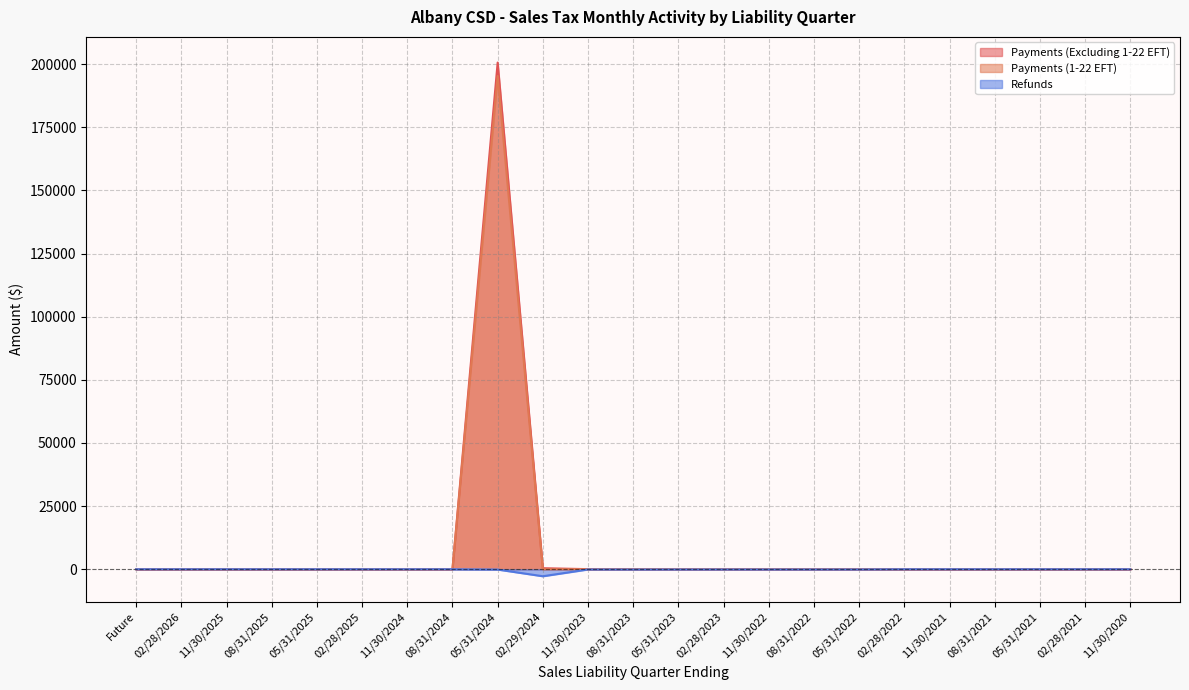

How many positive values does the Payments (Excluding 1-22 EFT) series have?

16